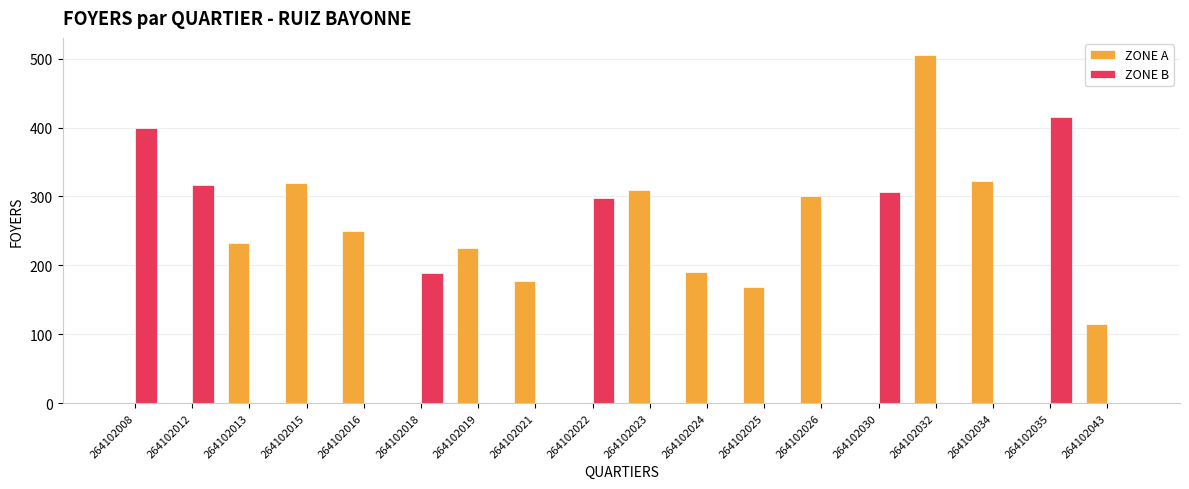

Which series has the largest total across all categories?

ZONE A